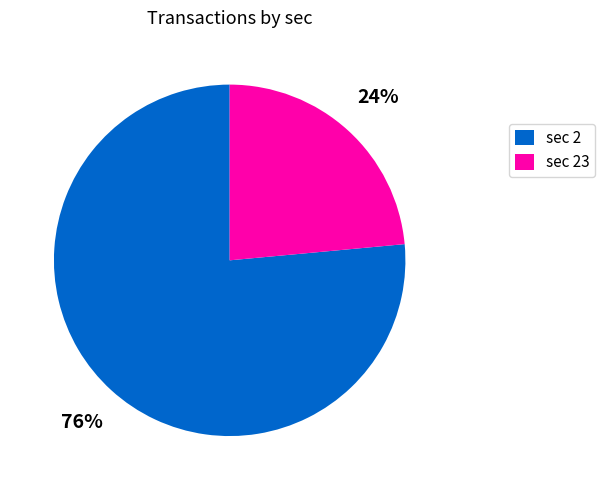

Do sec 2 and sec 23 together represent more than half of the pie?

Yes